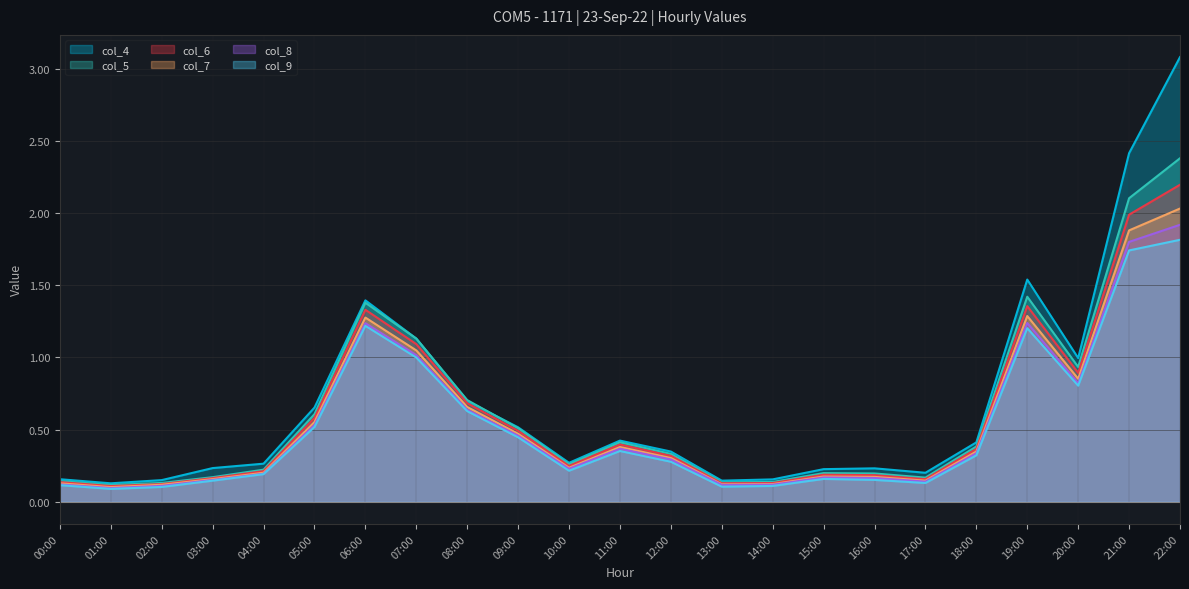

What is the total value across all series at 11:00?

2.3